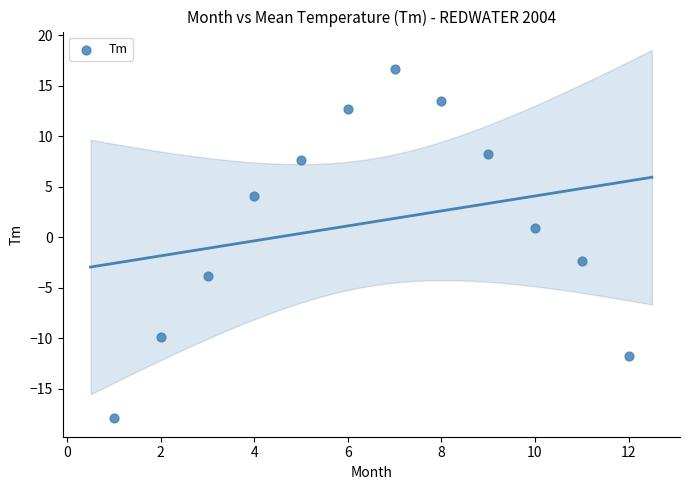

What is the range of Y values (max minus min)?

34.5